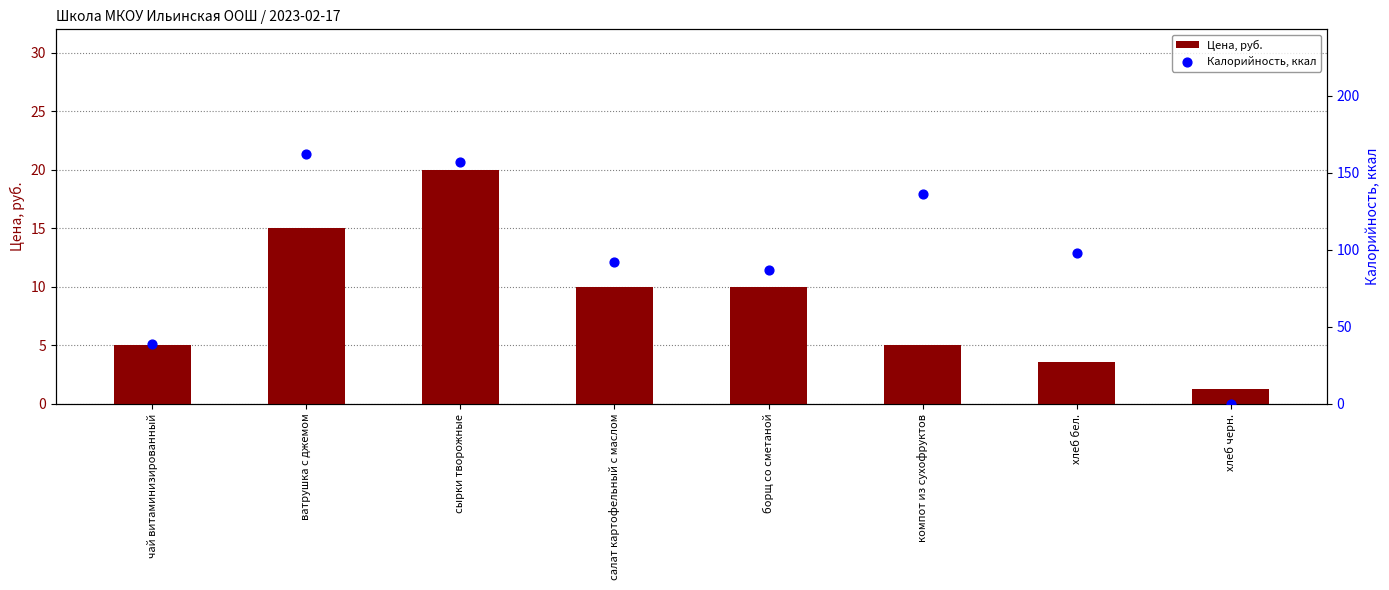

Is the value of Калорийность, ккал at борщ со сметаной greater than the value of Цена, руб. at хлеб бел.?

Yes